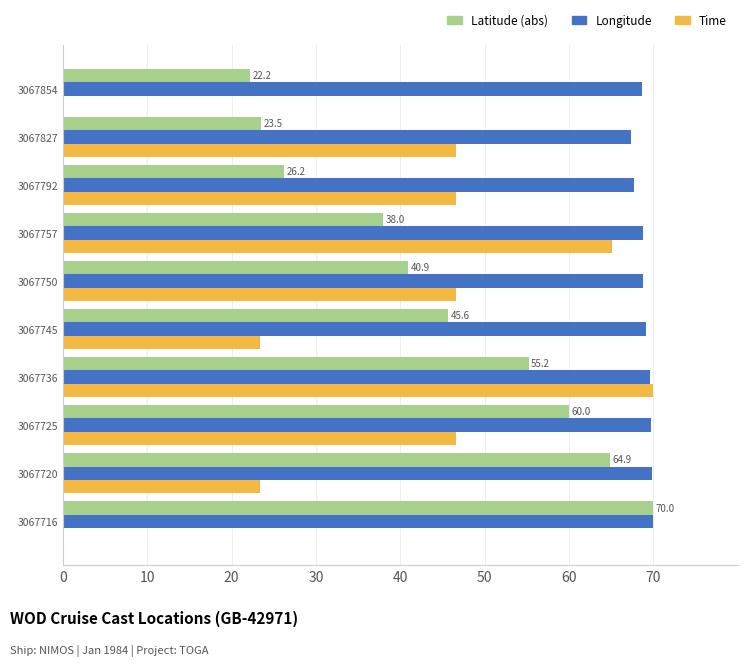

At which category is the sum across all series the highest?

3067736